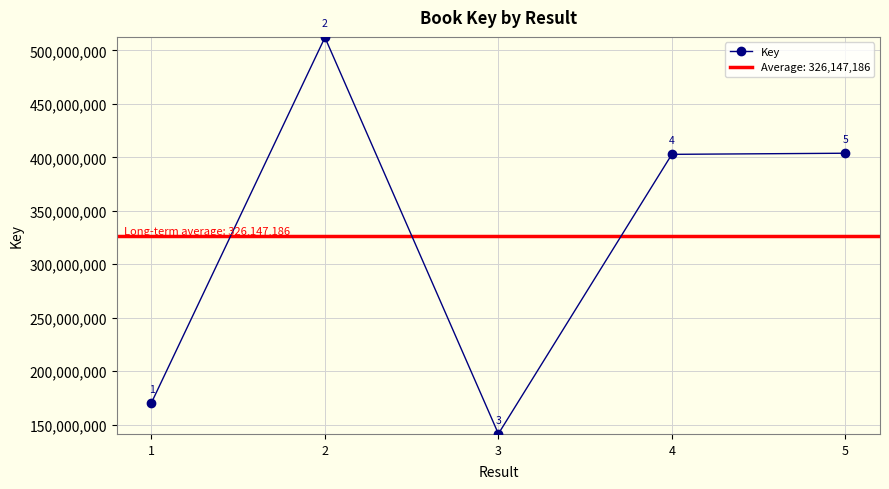

Rank the categories by value from highest to lowest.

2, 5, 4, 1, 3